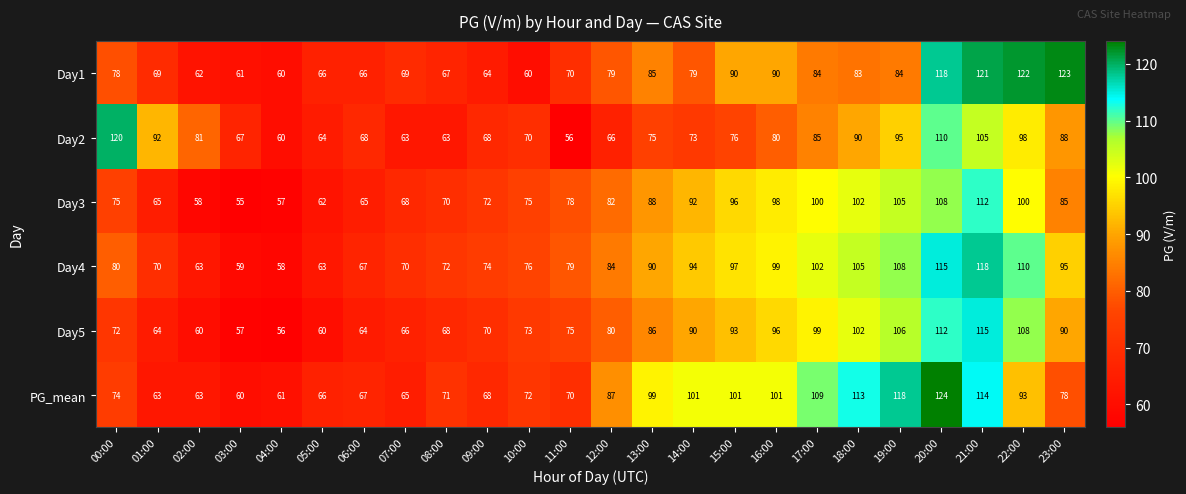

What is the sum of the Day5 values at 06:00 and 01:00?

128